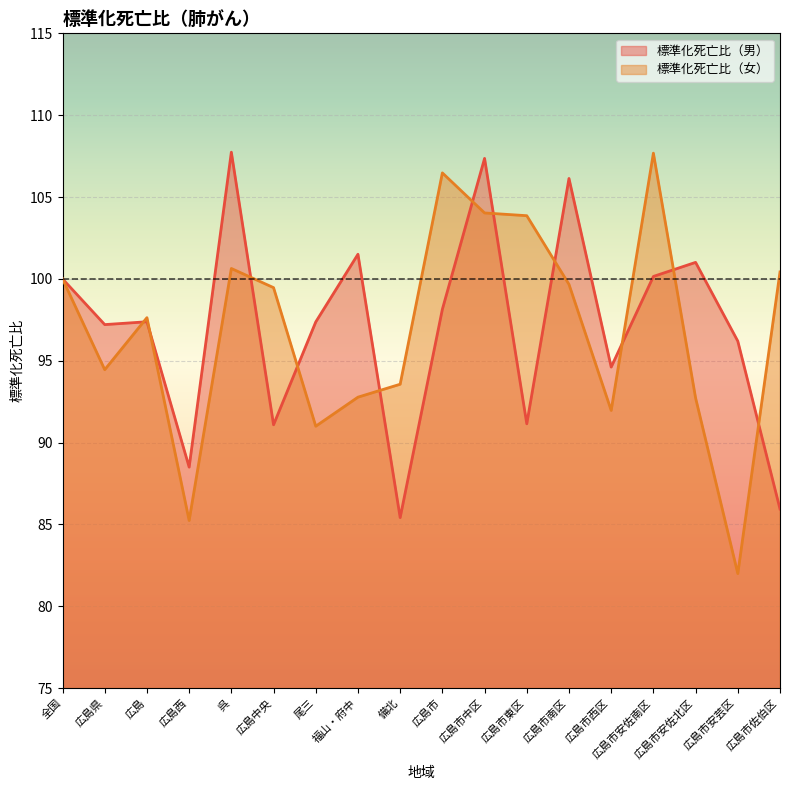

What is the label of the 8th point from the left?

福山・府中